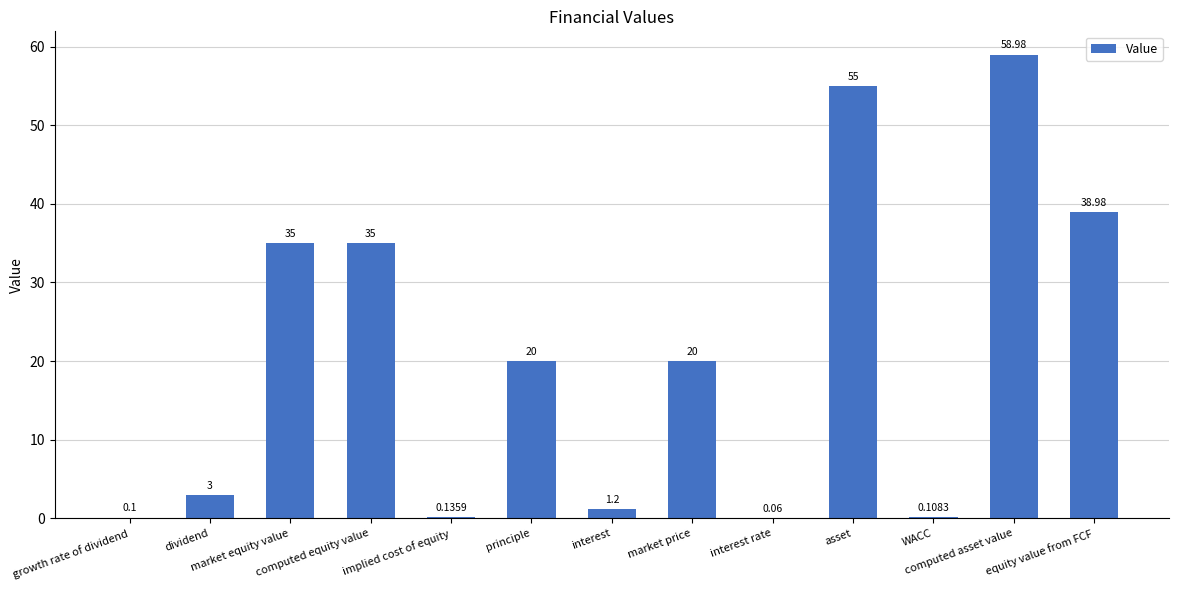

What is the label of the 4th bar from the left?

computed equity value